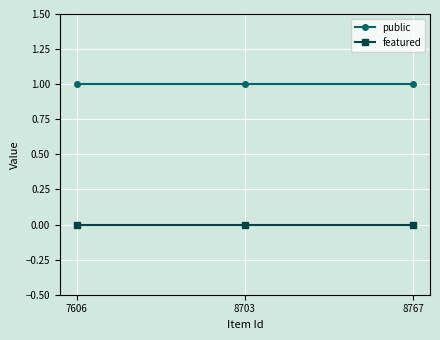

Rank the series by their maximum value, from highest to lowest.

public, featured